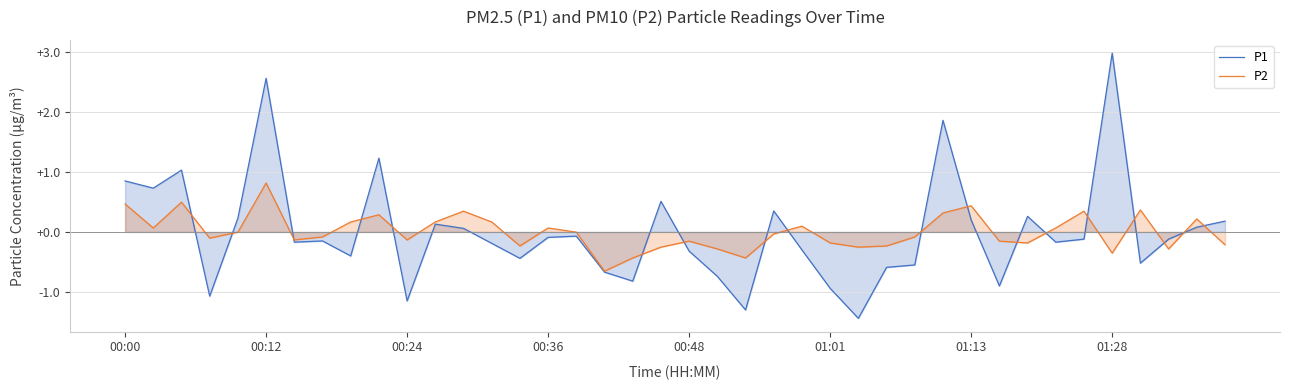

At which category is the sum across all series the highest?

00:12